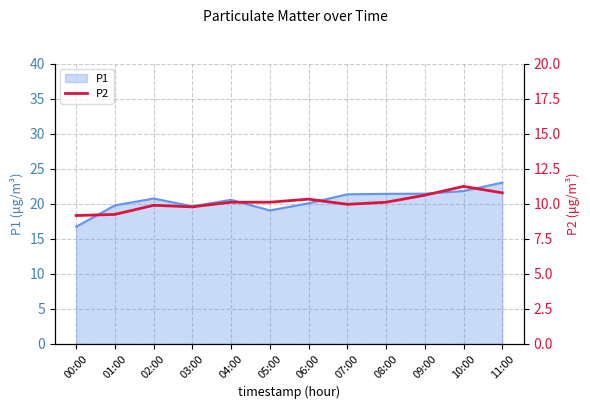

What is the maximum value shown in the chart?

11.2